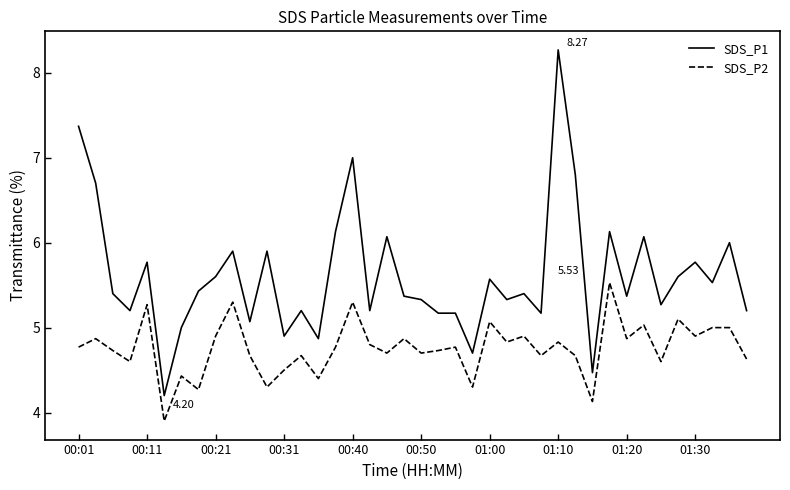

Which series has the widest spread of values?

SDS_P1